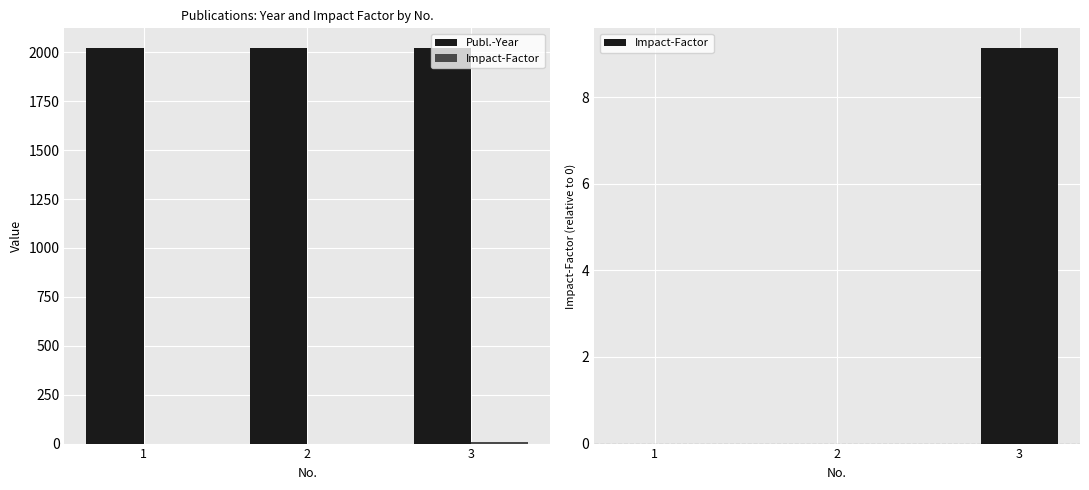

How many bars are there in each group?

2